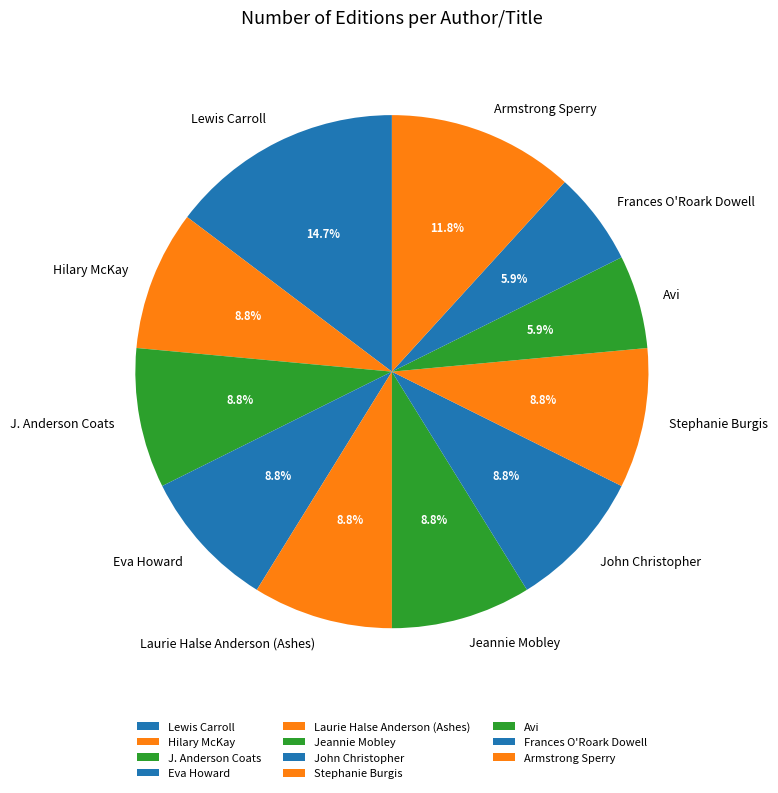

Count the number of slices in the pie.

11